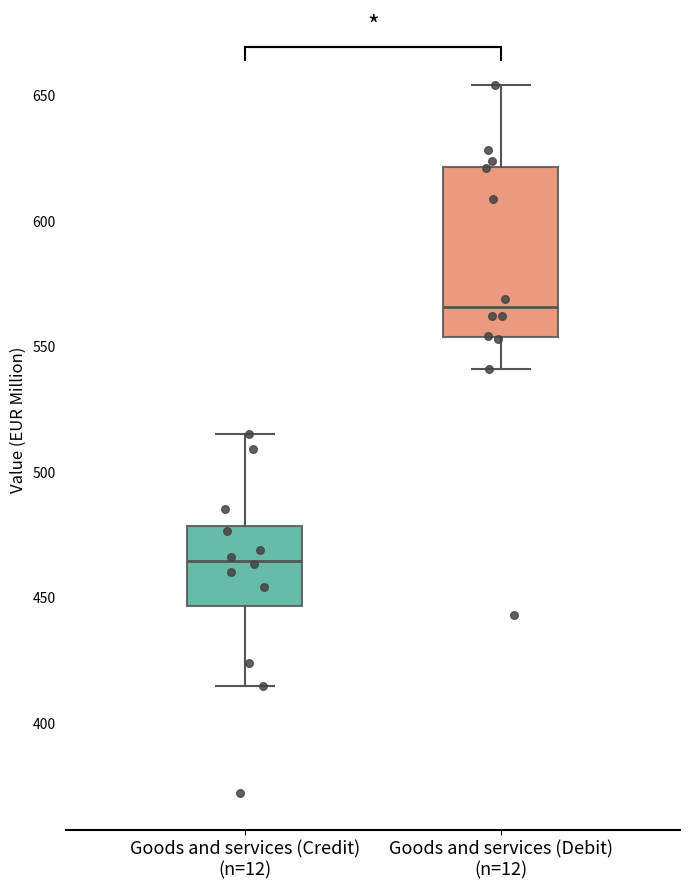

Reading left to right, read every box against the y-axis: the position of its median line, the range the box covers, and the ends of its whiskers. The values are not printed on the chart, so give them approximately, as read against the axis.

Goods and services (Credit) (n=12): median 465, box 445 to 480, whiskers 415 to 515
Goods and services (Debit) (n=12): median 565, box 555 to 620, whiskers 540 to 655